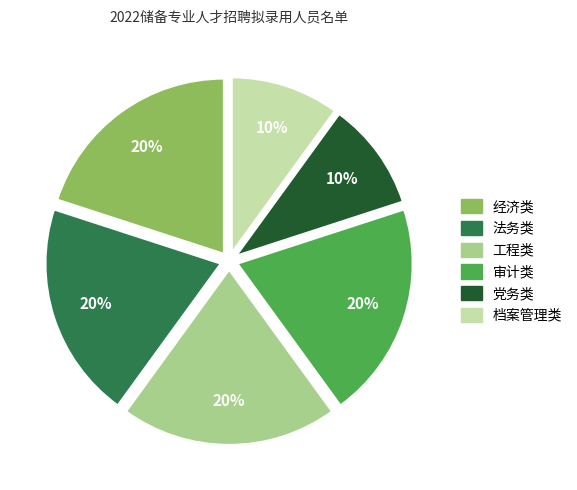

Is the sum of 经济类 and 法务类 greater than half?

No